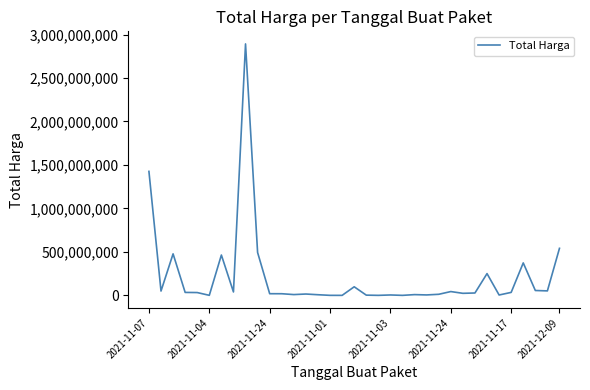

What is the difference between the maximum and minimum values?

2892044000